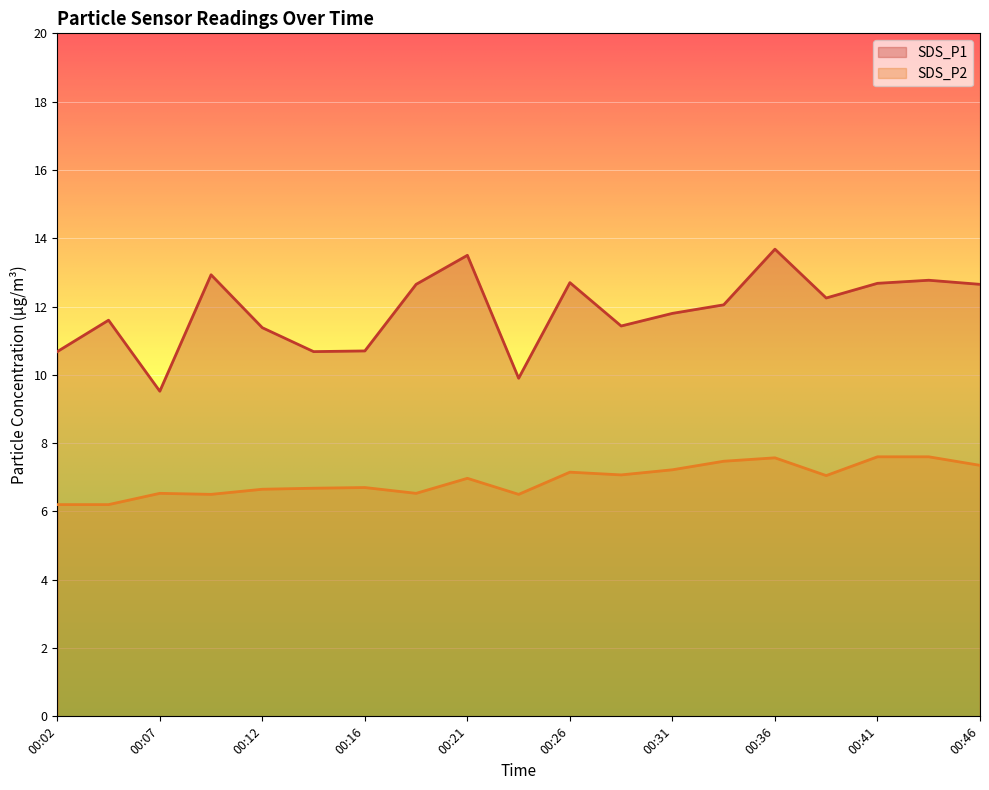

Where is SDS_P2 nearest to the value 6?

00:02